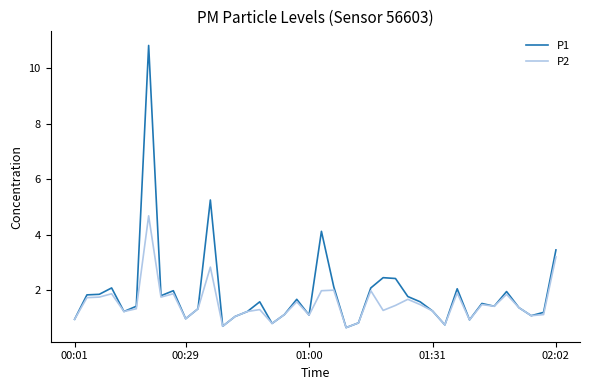

Which series has the largest range (max minus min)?

P1